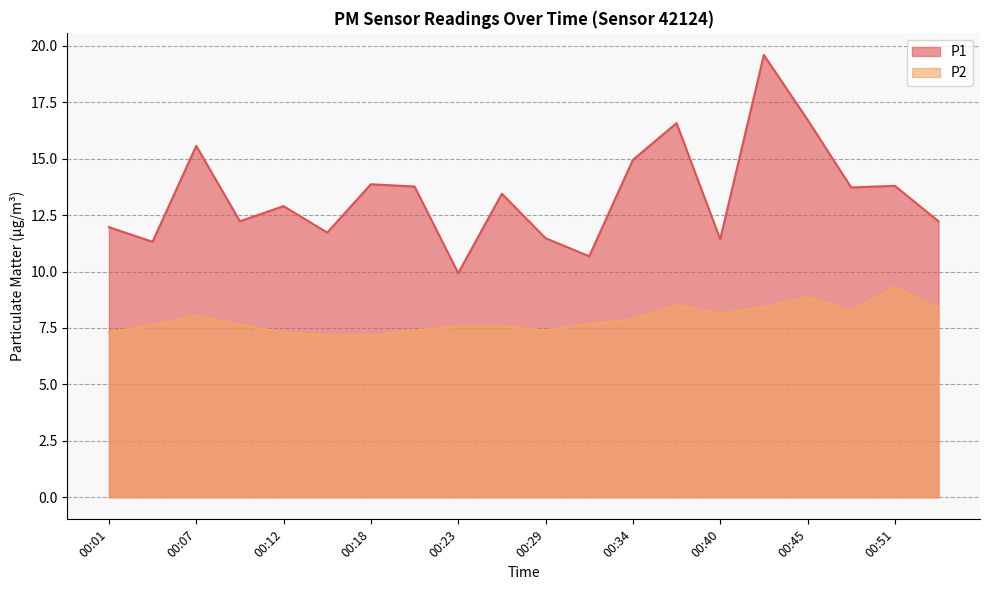

True or false: P2 and P1 cross at least once.

False